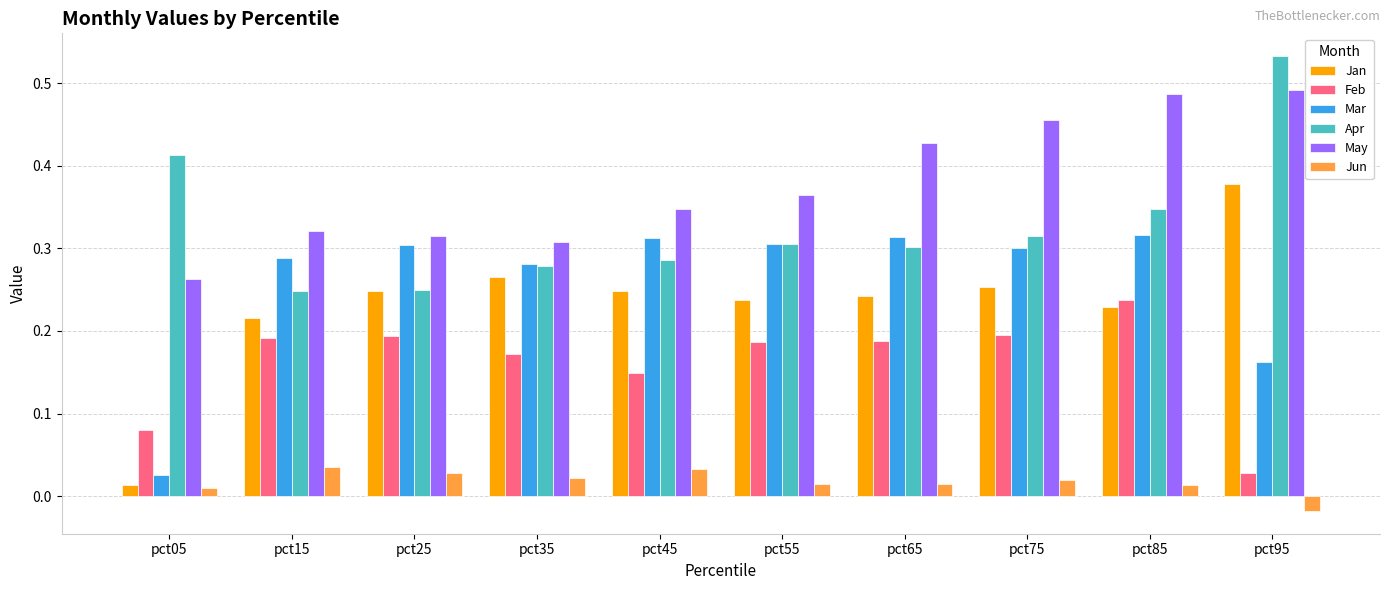

List the series in order of their peak value, lowest first.

Jun, Feb, Mar, Jan, May, Apr